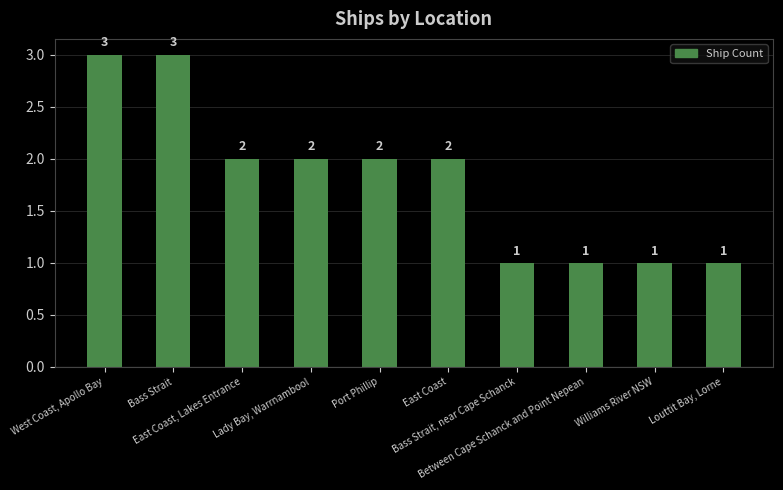

What is the sum of all values?

18